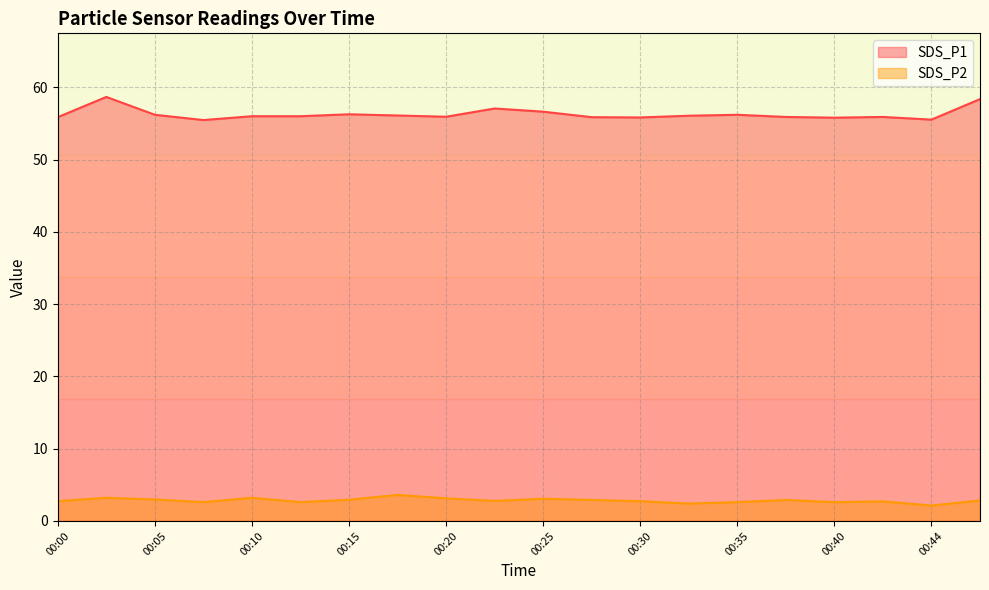

What is the difference between the maximum and minimum values in the SDS_P2 series?

1.5